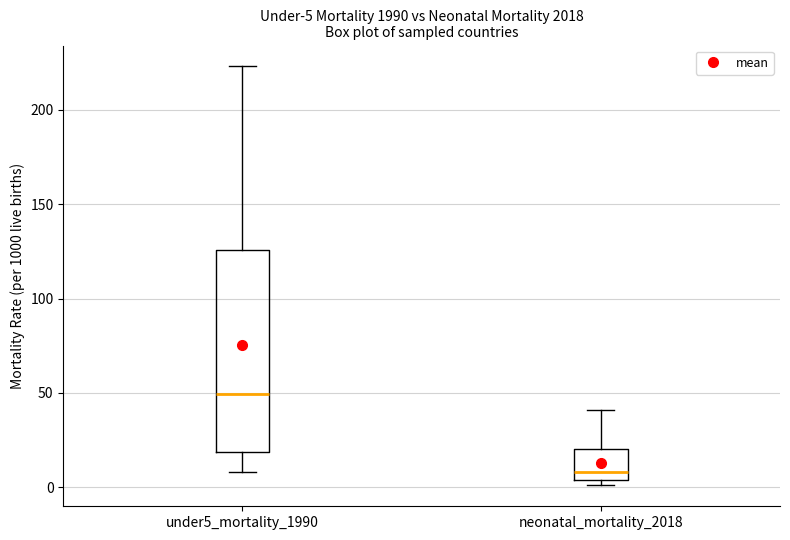

Which box is the tallest, from its lower edge to its upper edge?

under5_mortality_1990